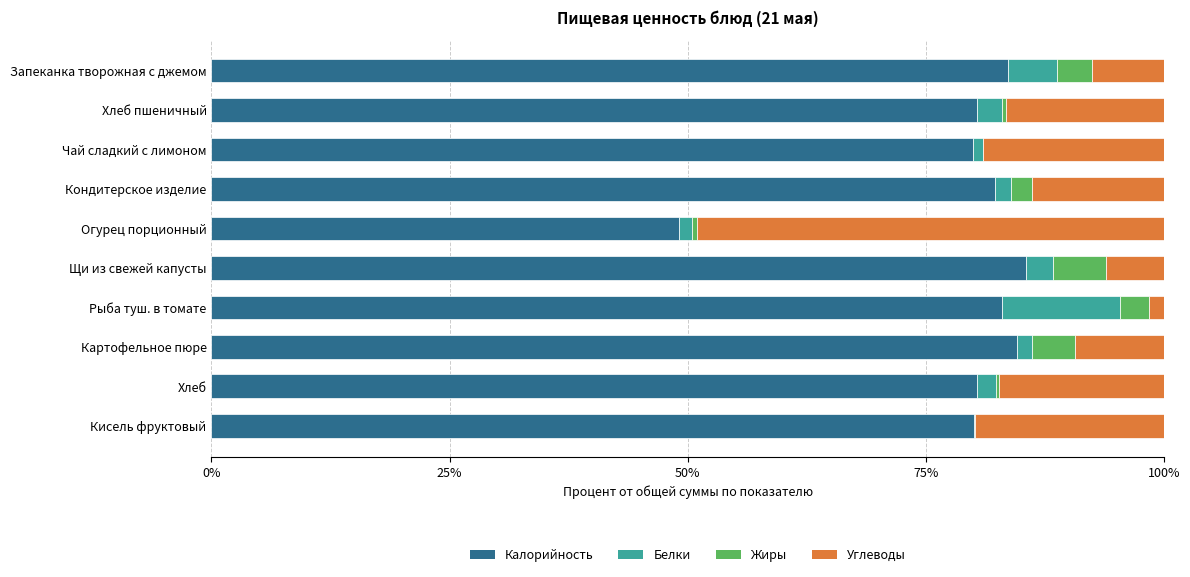

What is the highest value of the Калорийность series?

85.5